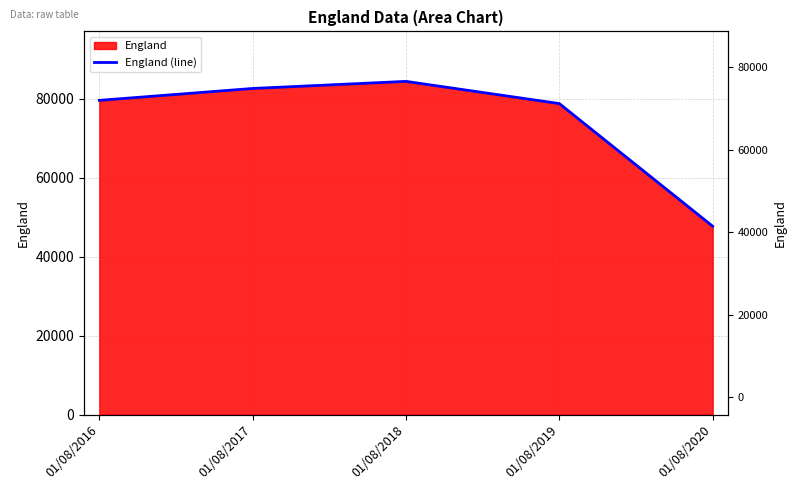

What is the minimum value shown in the chart?

47756